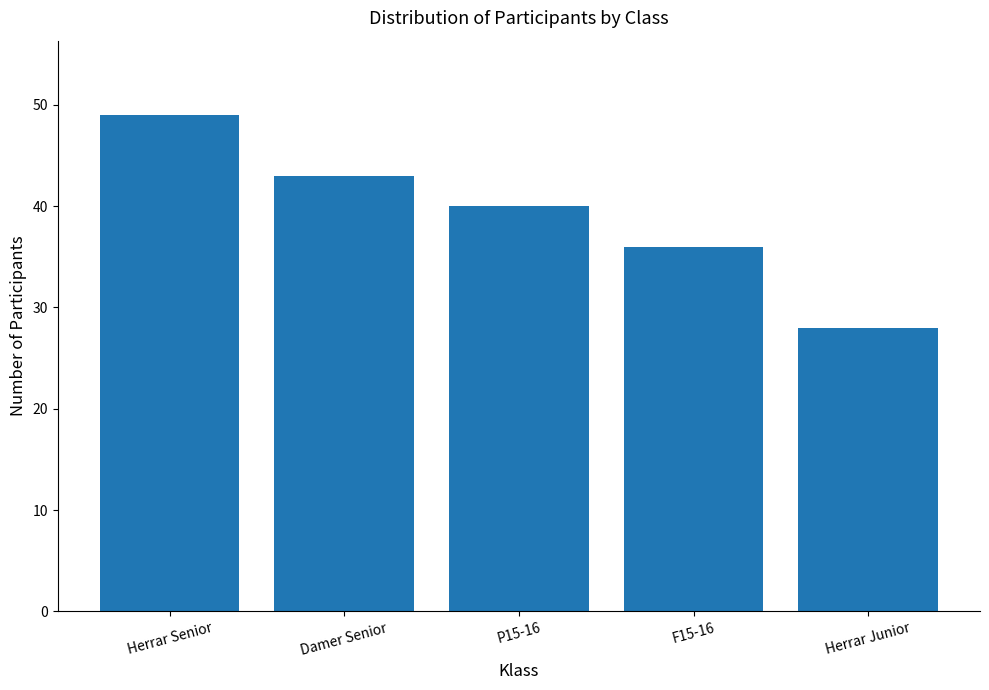

What is the greatest value displayed?

49